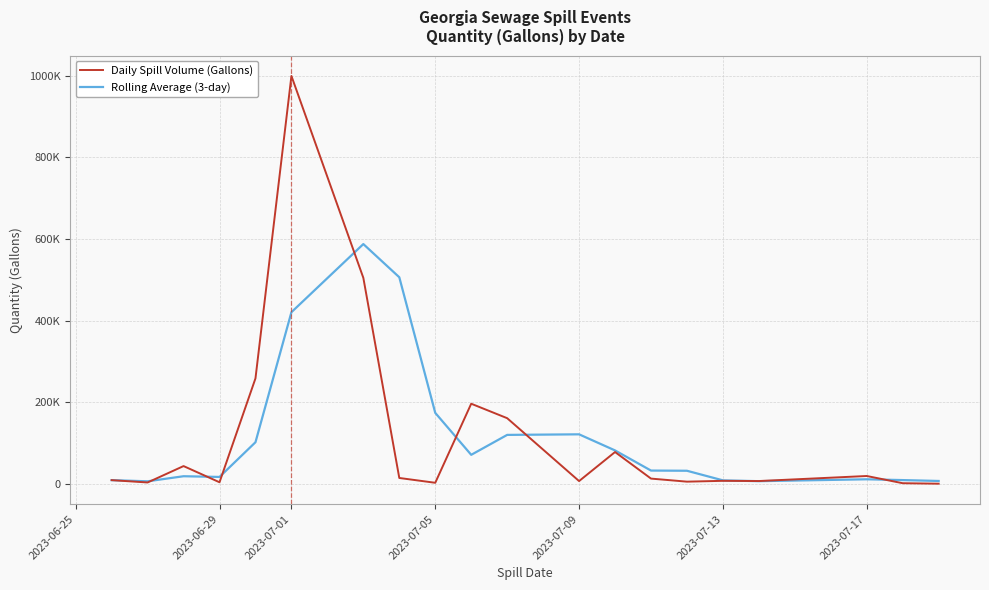

Does the chart display data point markers on the line(s)?

No